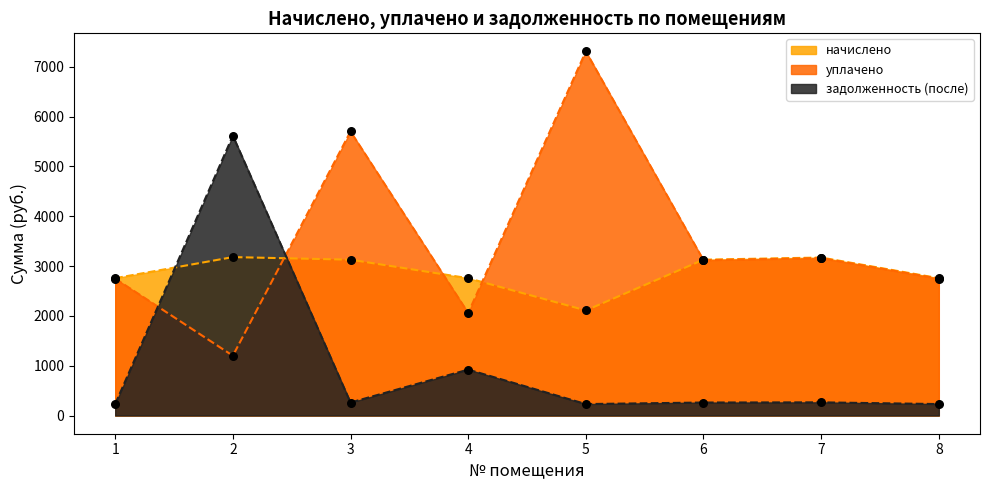

Which series has the largest total across all categories?

уплачено